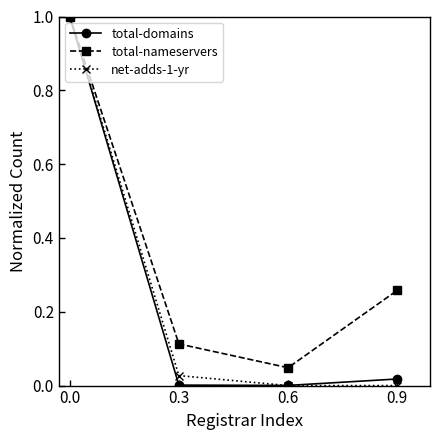

How many interior local valleys does the total-domains series have?

1